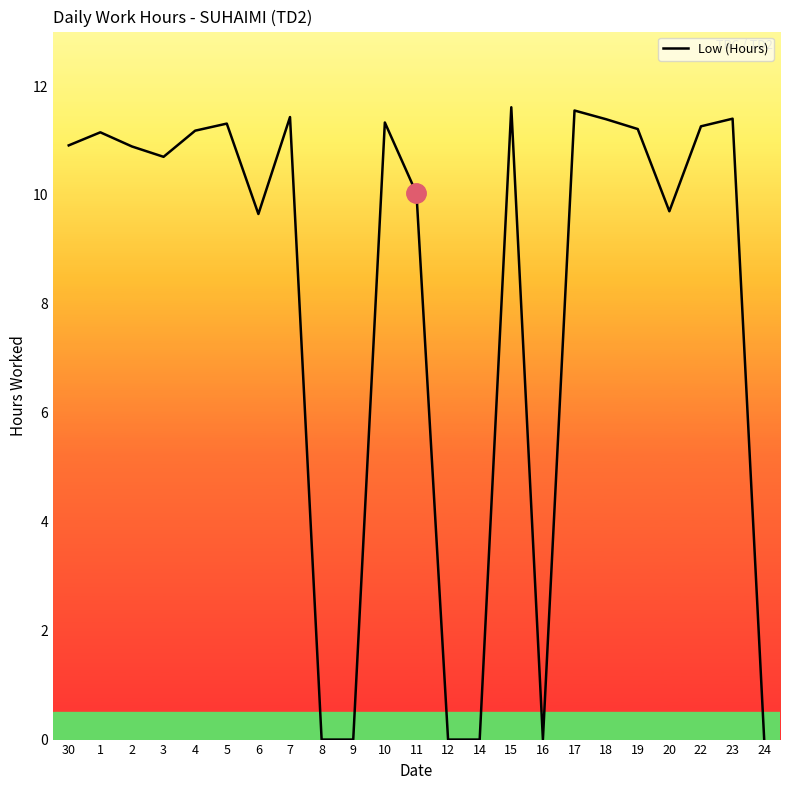

The chart shows a value of 2.5 at 23. True or false?

False